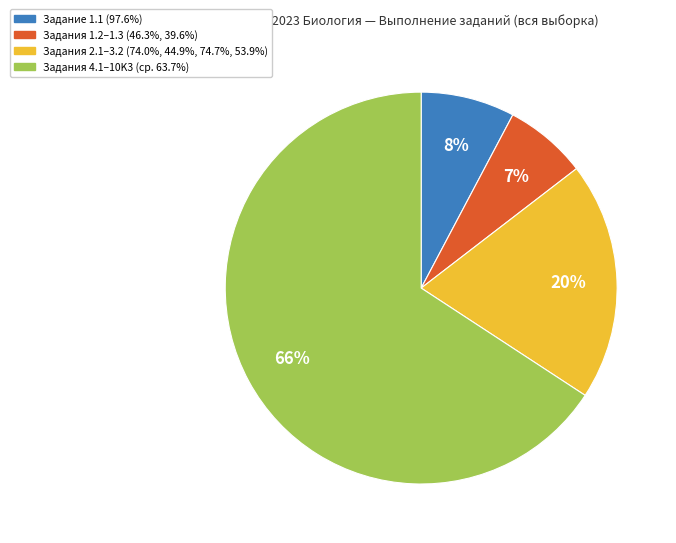

To the nearest percent, what is the average slice percentage?

25%